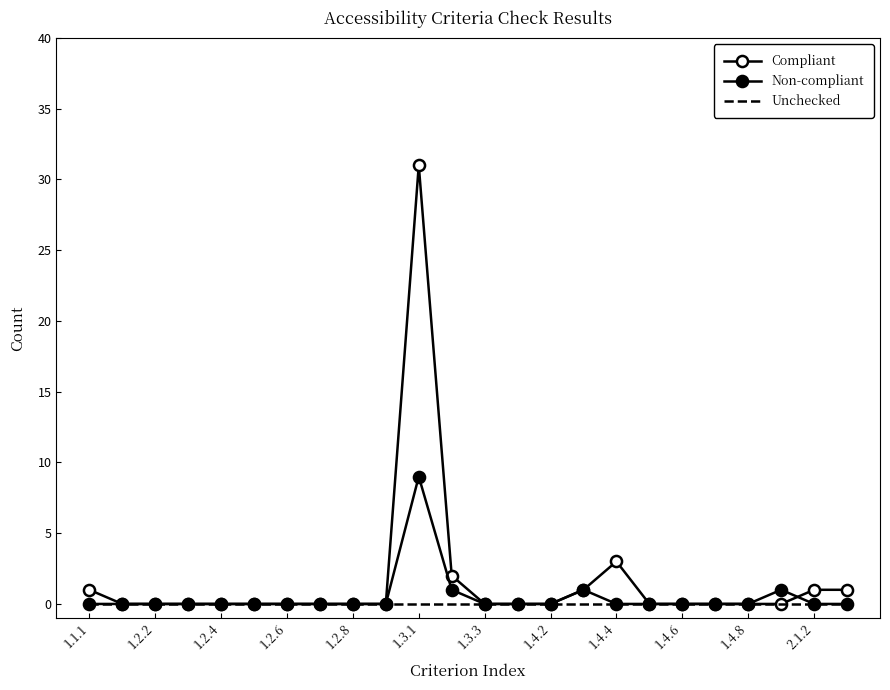

Rank the series by their maximum value, from highest to lowest.

Compliant, Non-compliant, Unchecked